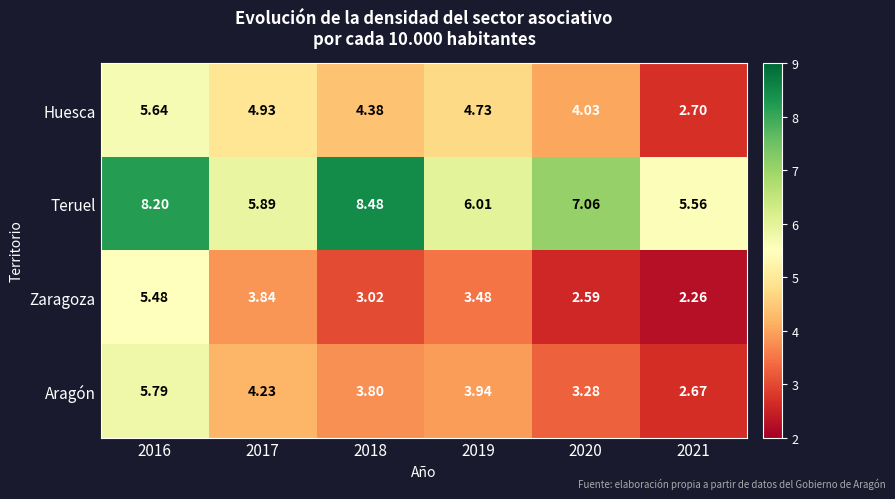

At which category is the sum across all series the highest?

2016